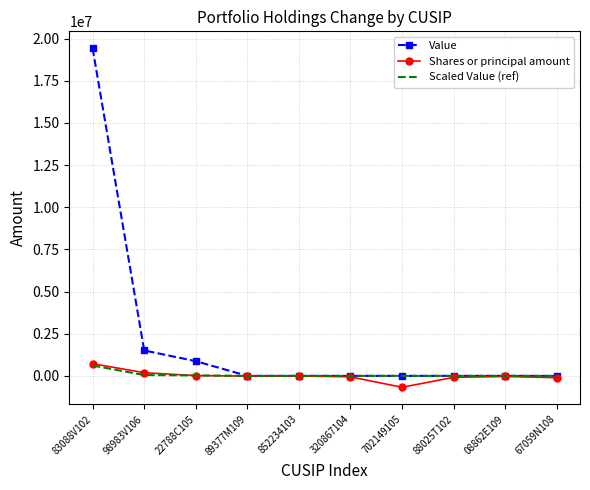

What is the maximum value shown in the chart?

19429000.0